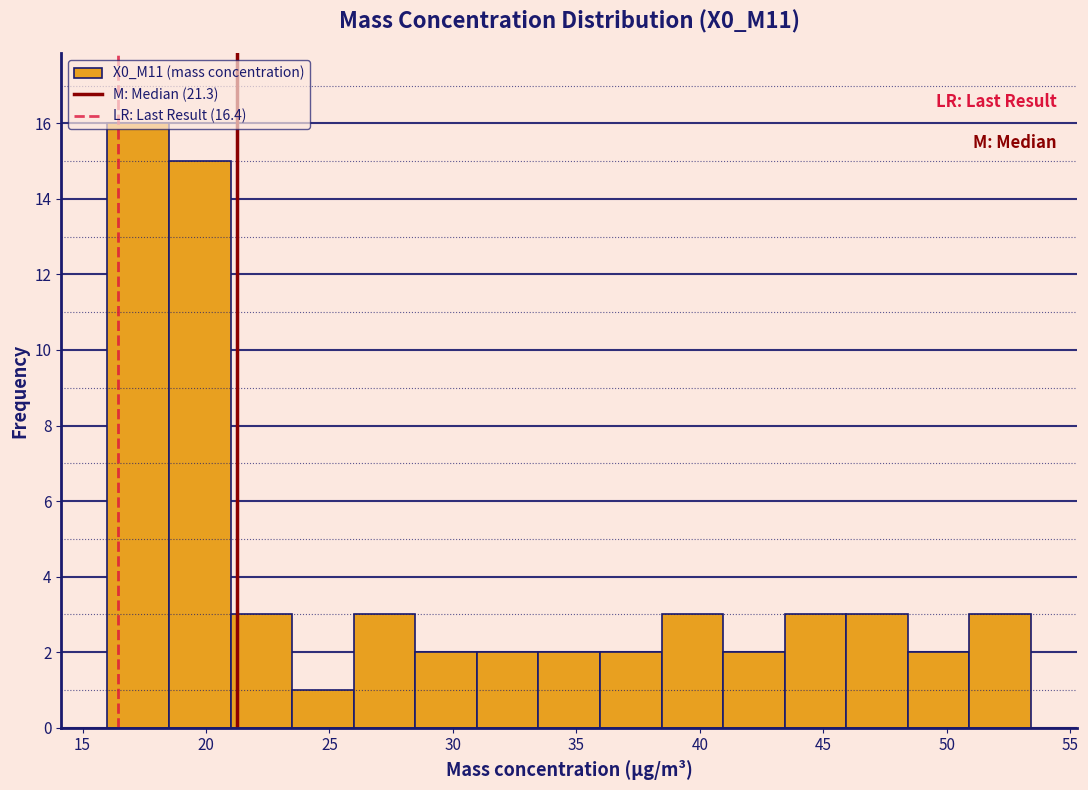

What is the height of the bar covering 46.0 to 48.5 on the x-axis? Neither the bar edges nor the heights are printed on the chart, so give them approximately, as read against the axes.

3